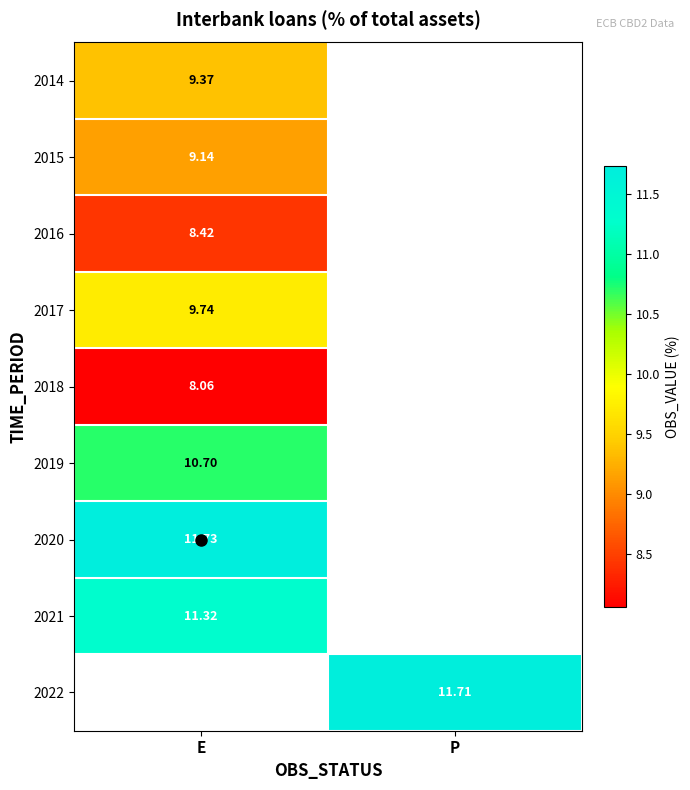

How many values in 2016 are above zero?

1